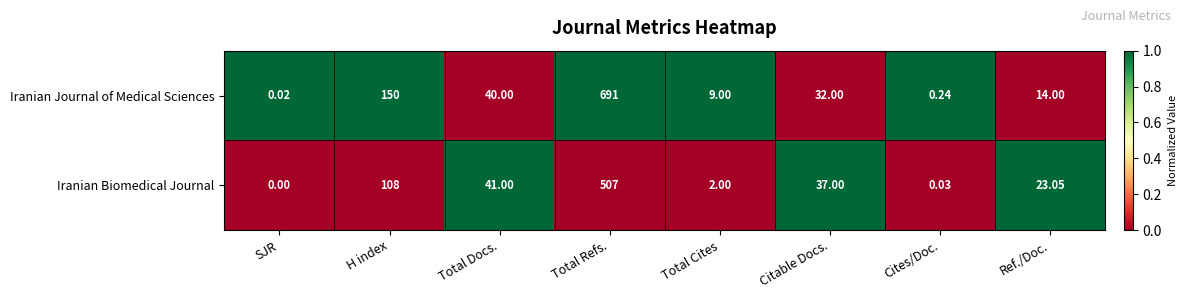

List the labels in order of Iranian Biomedical Journal value, smallest first.

SJR, Cites/Doc., Total Cites, Ref./Doc., Citable Docs., Total Docs., H index, Total Refs.